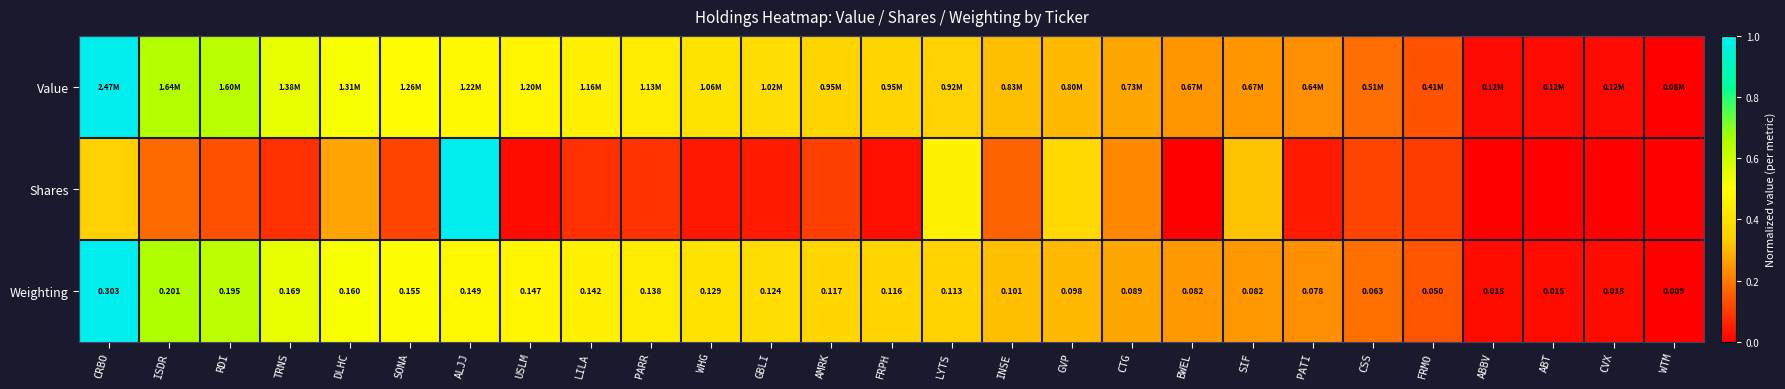

Rank the categories by Value value from highest to lowest.

CRBO, ISDR, RDI, TRNS, DLHC, SONA, ALJJ, USLM, LILA, PARR, WHG, GBLI, AMRK, FRPH, LYTS, INSE, GVP, CTG, BWEL, SIF, PATI, CSS, FRMO, CVX, ABBV, ABT, WTM